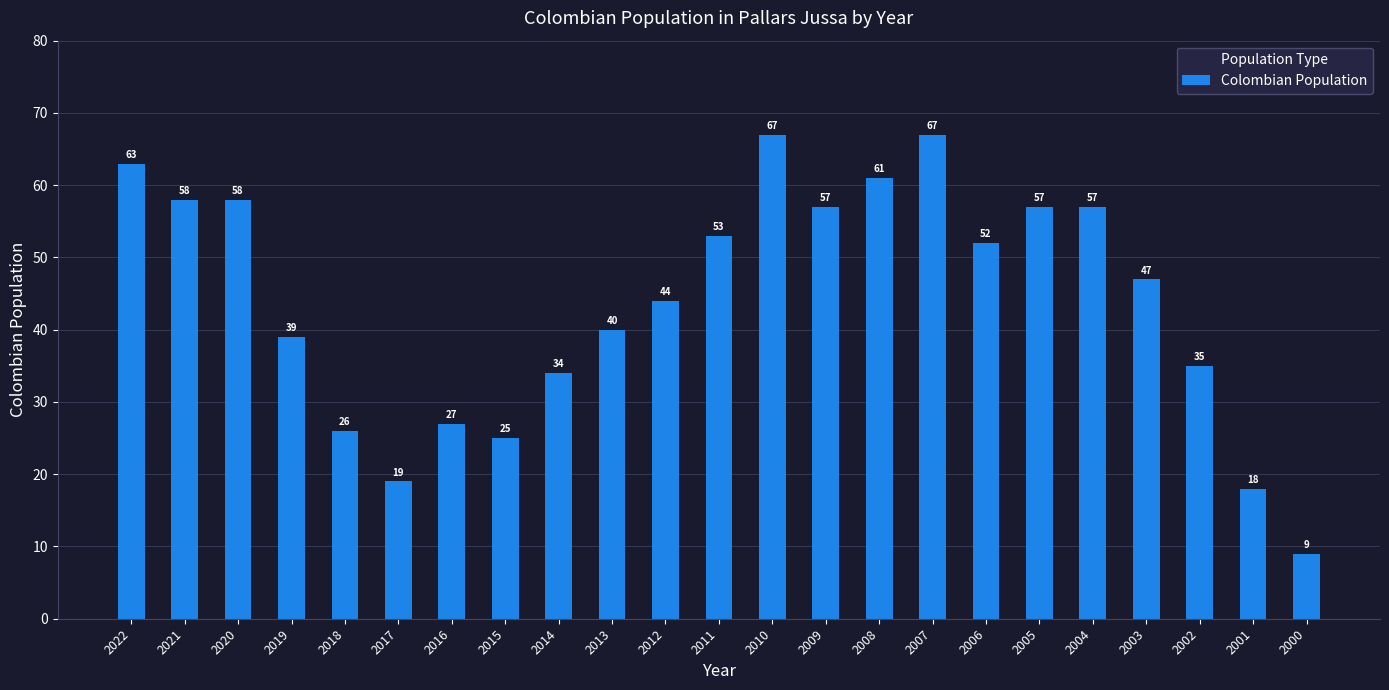

What is the maximum value shown in the chart?

67